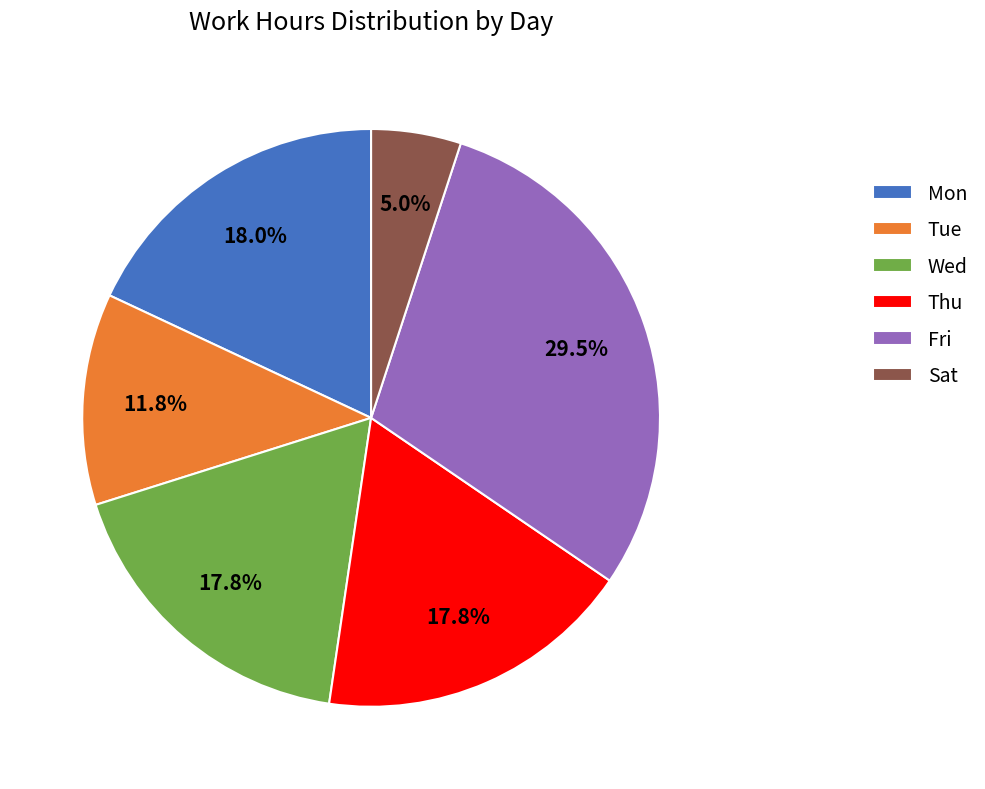

What is the largest slice in the pie chart?

Fri